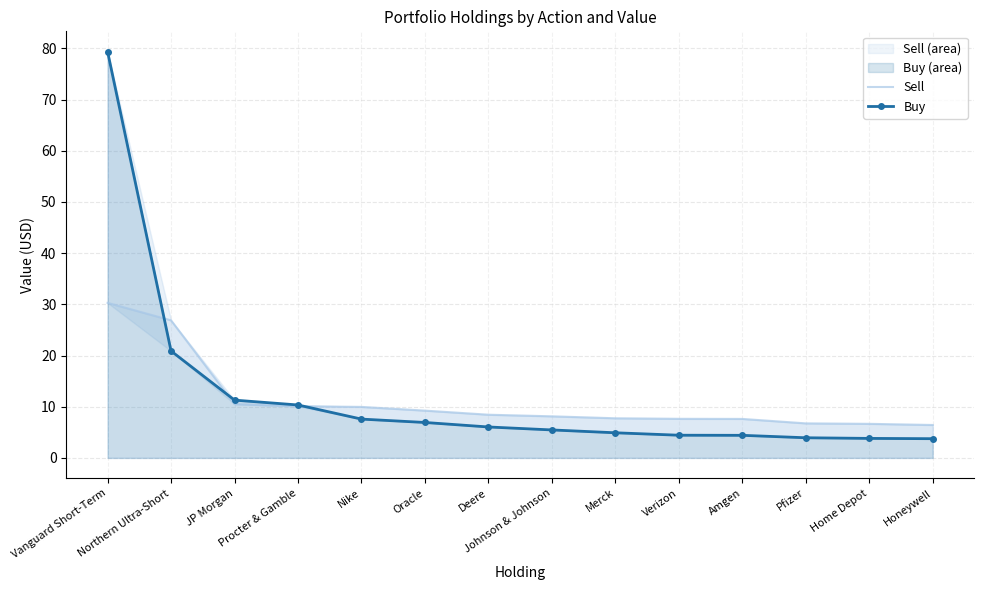

Rank the series by their average value, from lowest to highest.

Sell, Buy